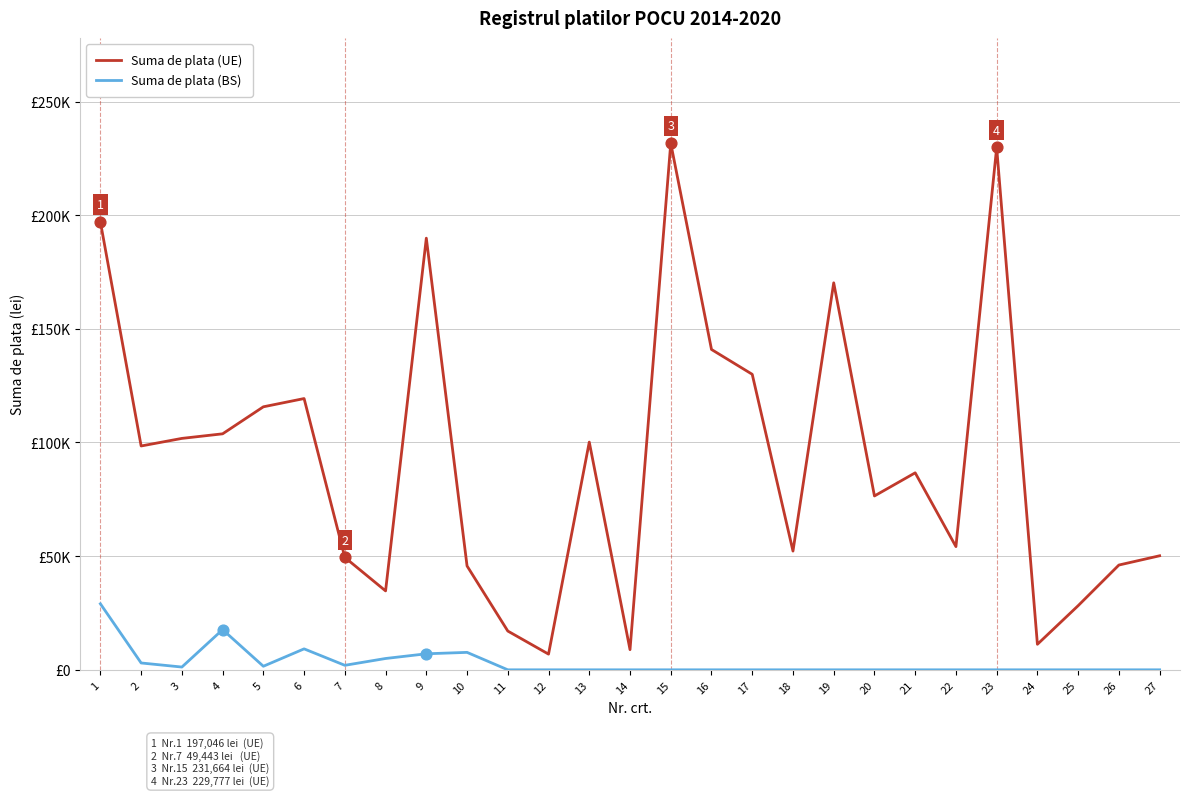

What are all the series names shown in the legend?

Suma de plata (UE), Suma de plata (BS)